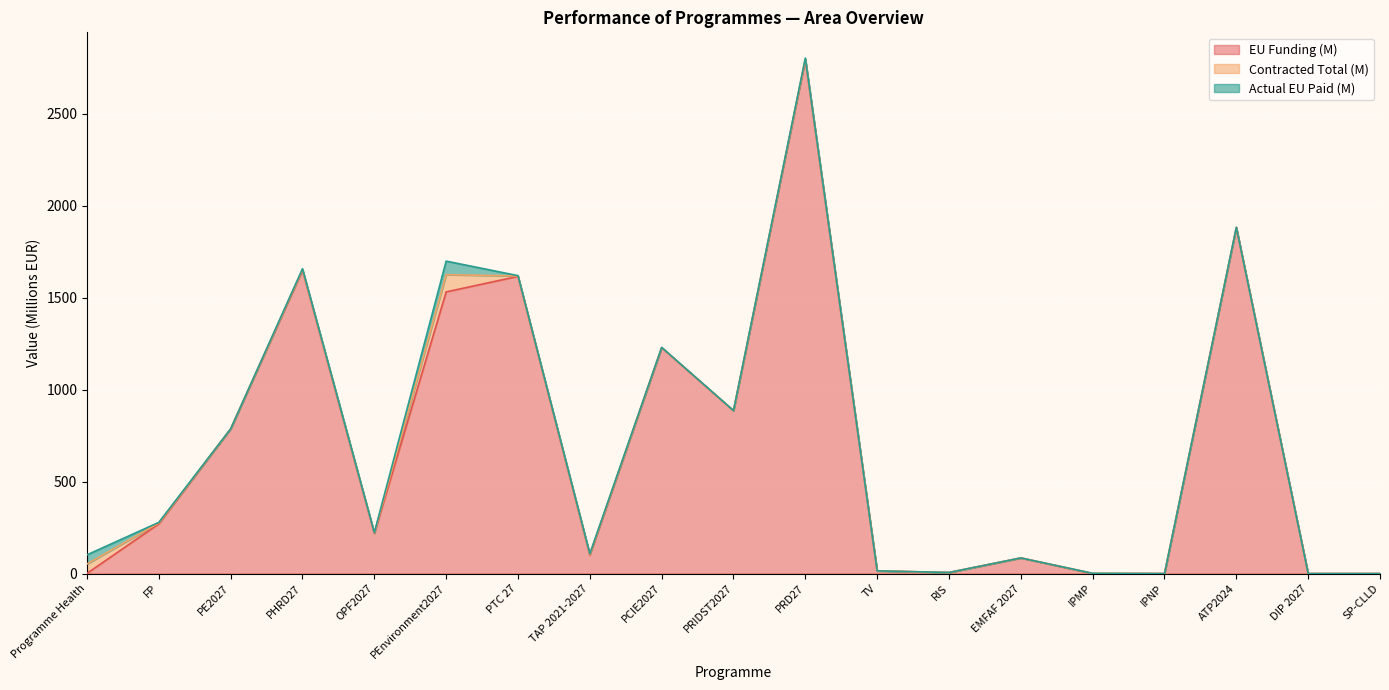

The EU Funding (M) series shows 1729.0 at IPMP. True or false?

False